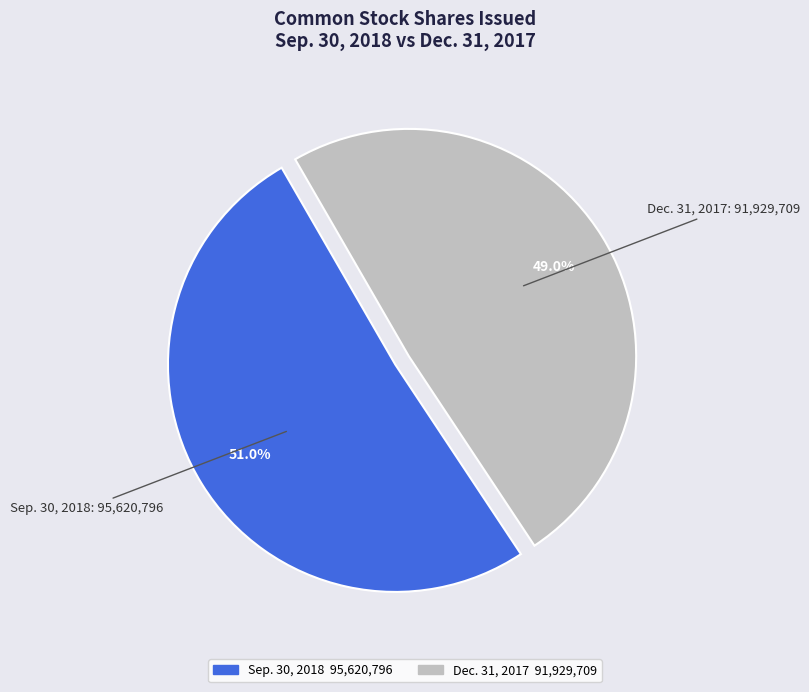

Is there a majority slice in this chart?

Yes